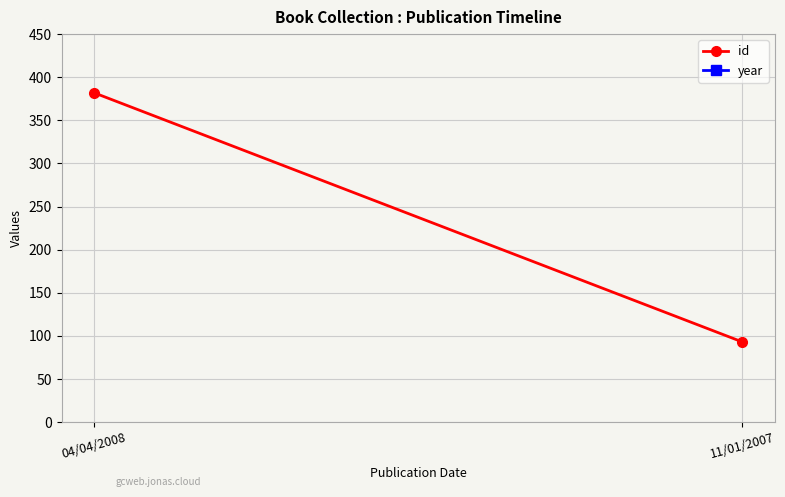

Where is id nearest to the value 237?

11/01/2007